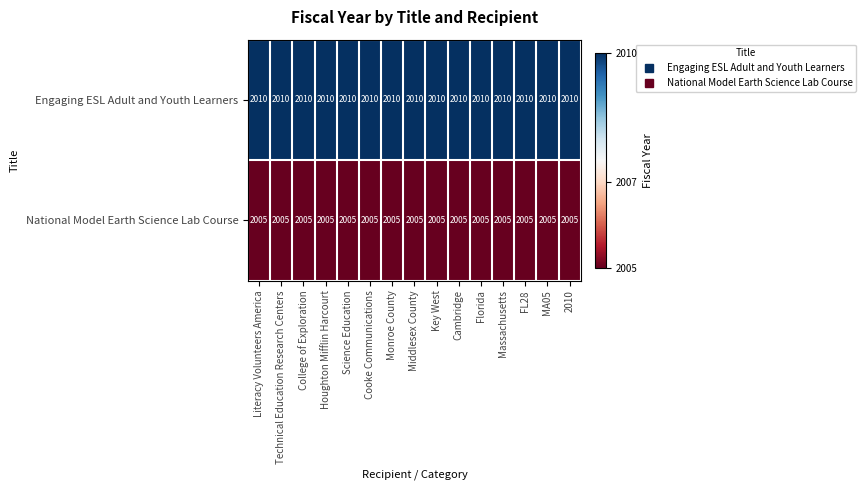

At Technical Education Research Centers, list the series in order from smallest to largest.

National Model Earth Science Lab Course, Engaging ESL Adult and Youth Learners